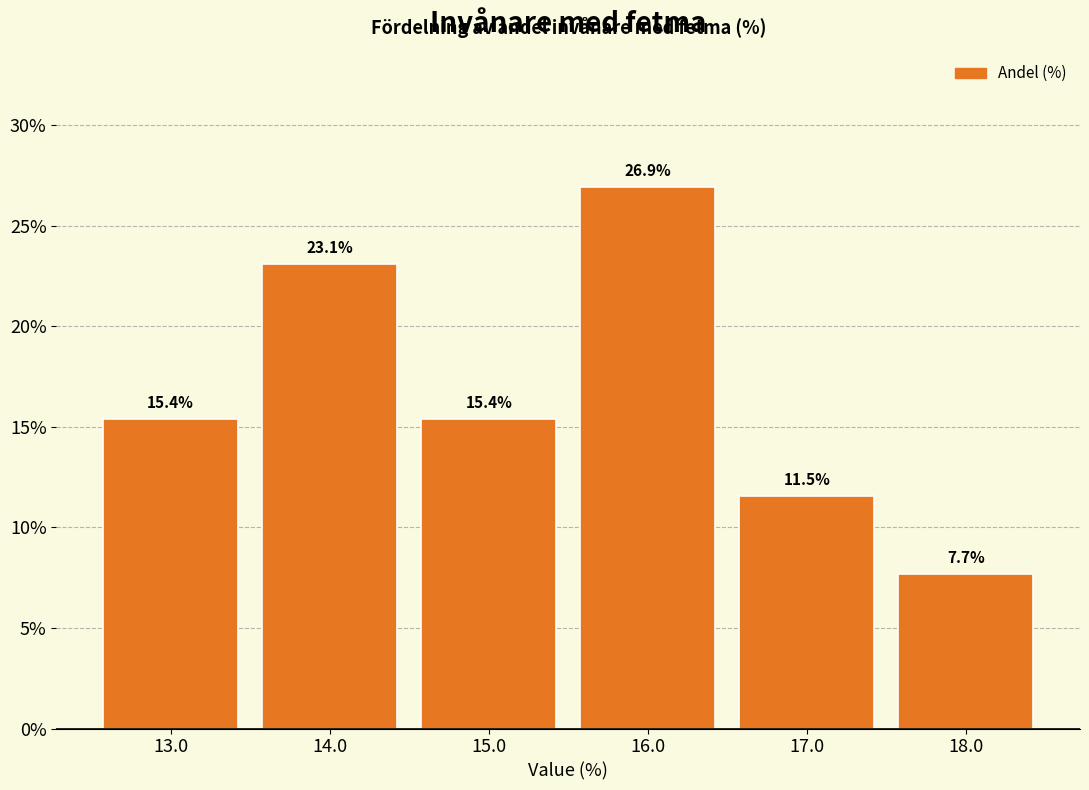

How tall is the bar that spans 12.5 to 13.5 on the x-axis?

15.4